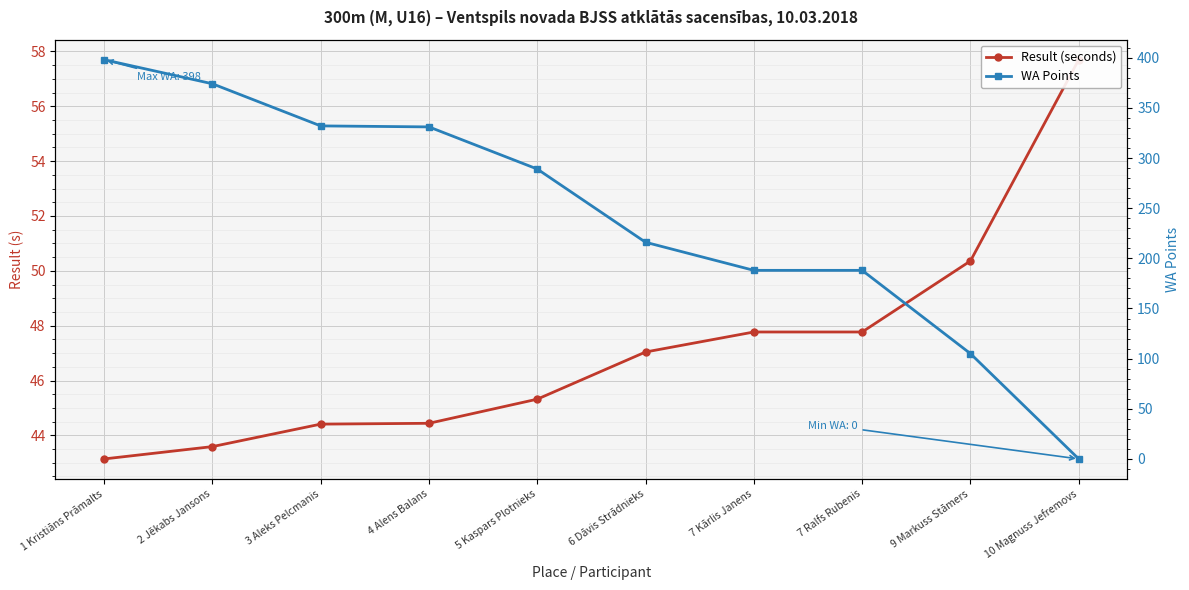

What is the total value across all series at 5 Kaspars Plotnieks?

334.3